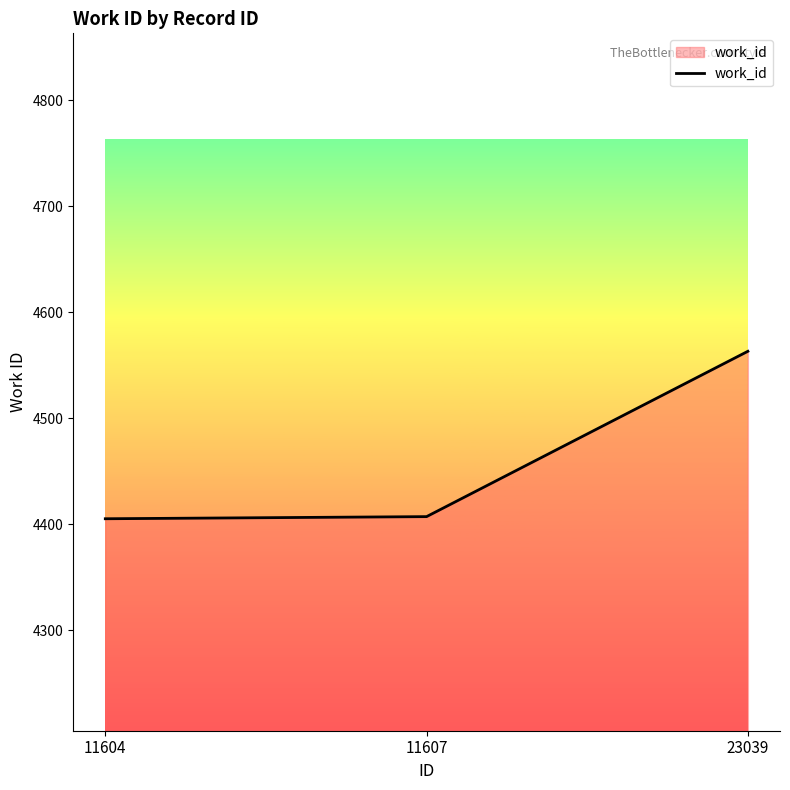

What is the smallest value displayed?

4405